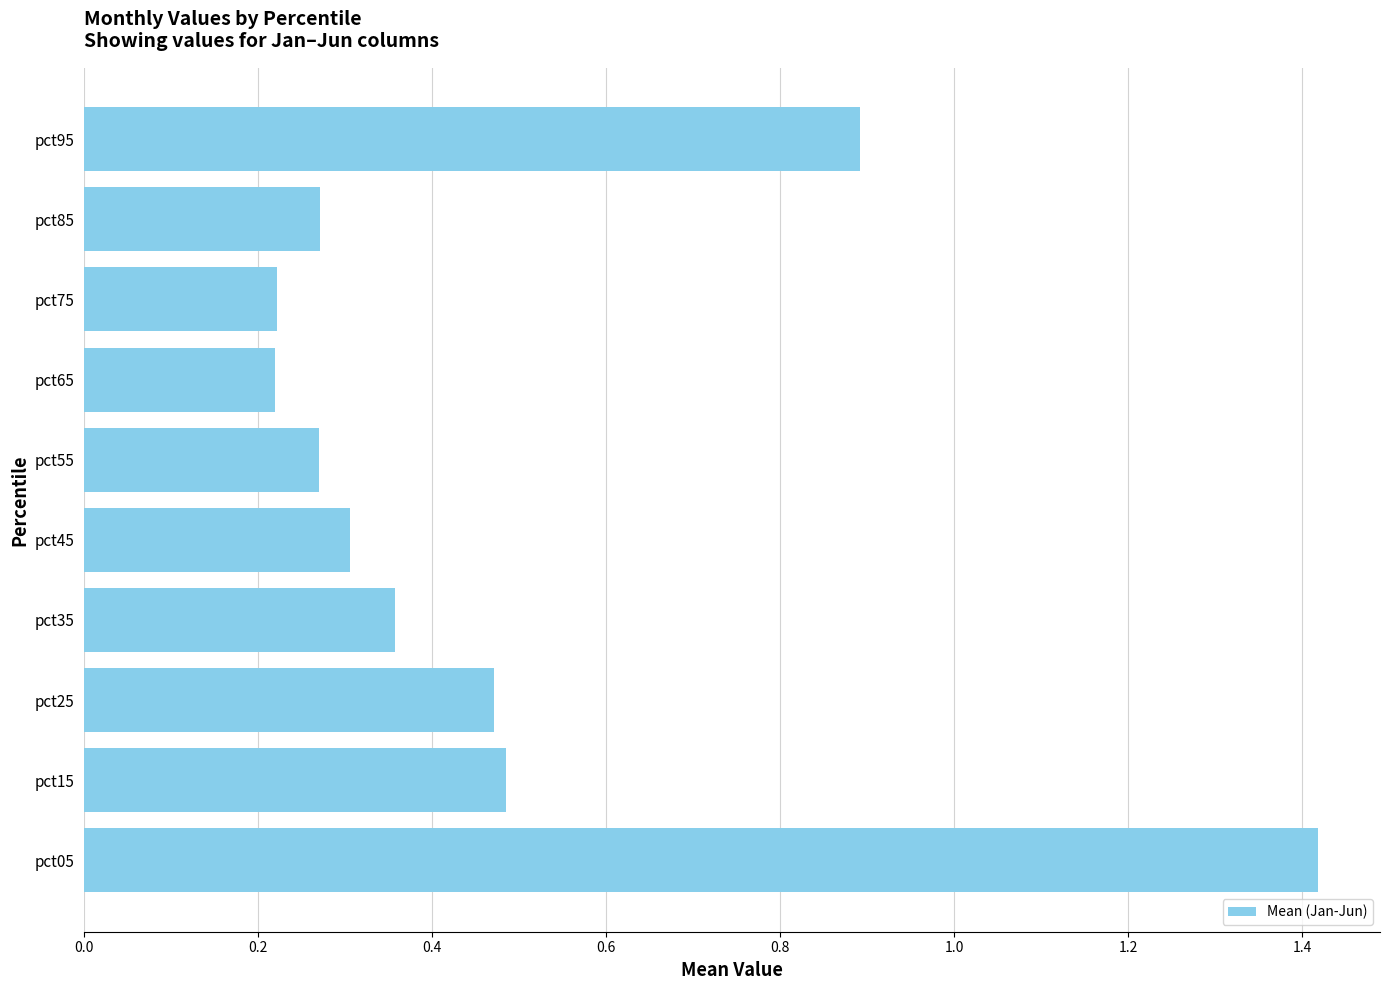

Which category has the highest value across all series?

pct05